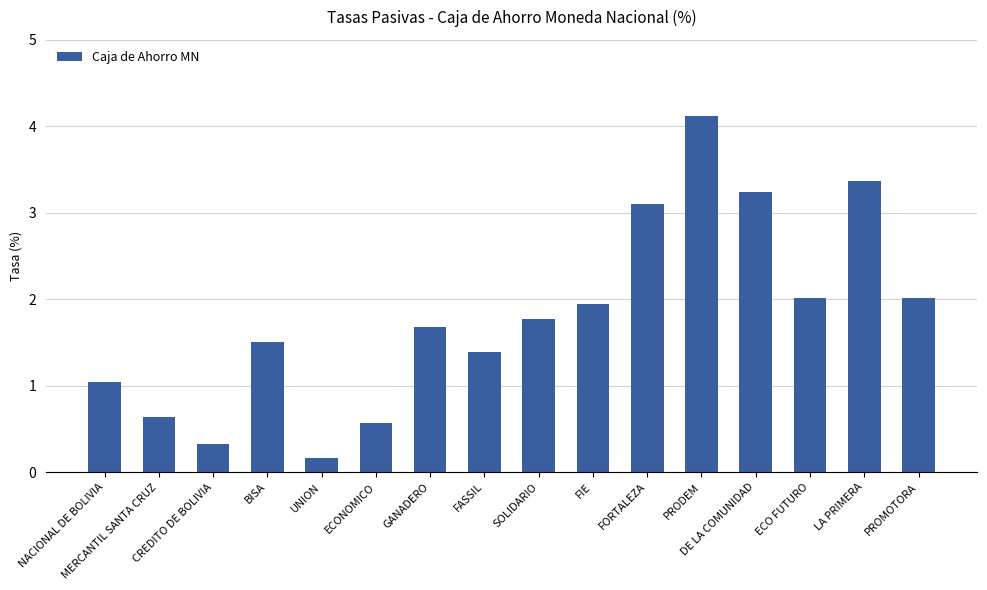

At which category does the chart reach its minimum across all series?

UNION